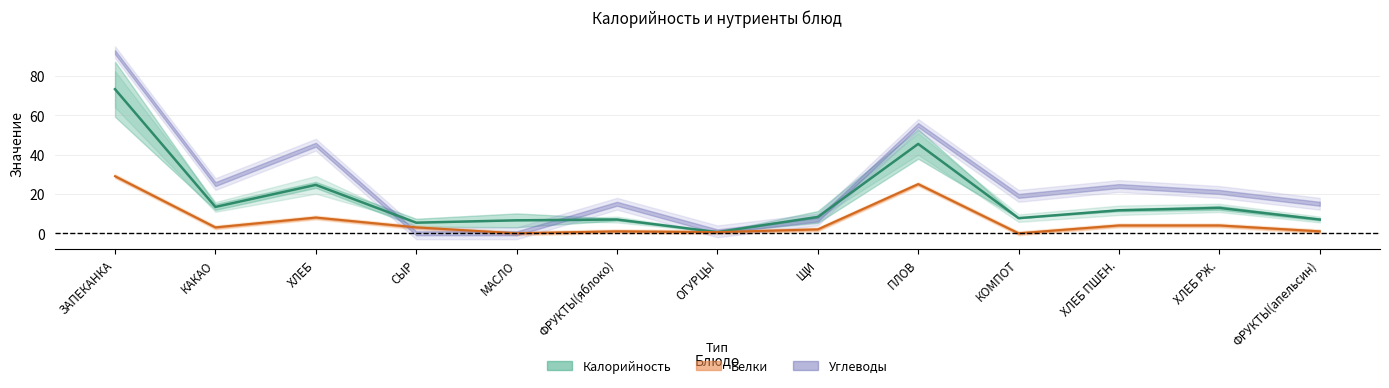

At which label is Калорийность (/10) closest to 36?

ПЛОВ